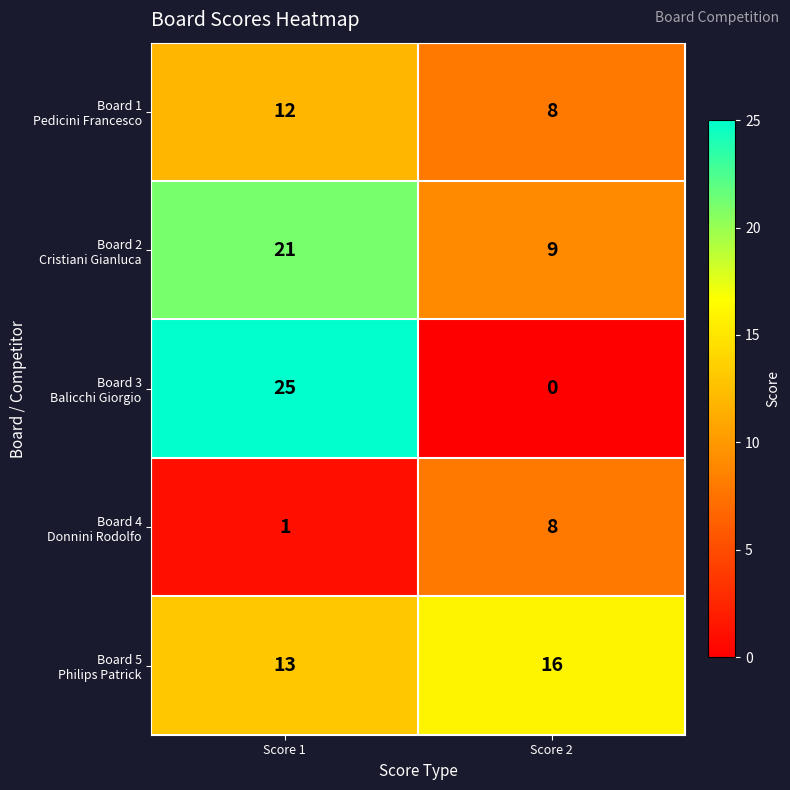

At which category is the sum across all series the highest?

Score 1